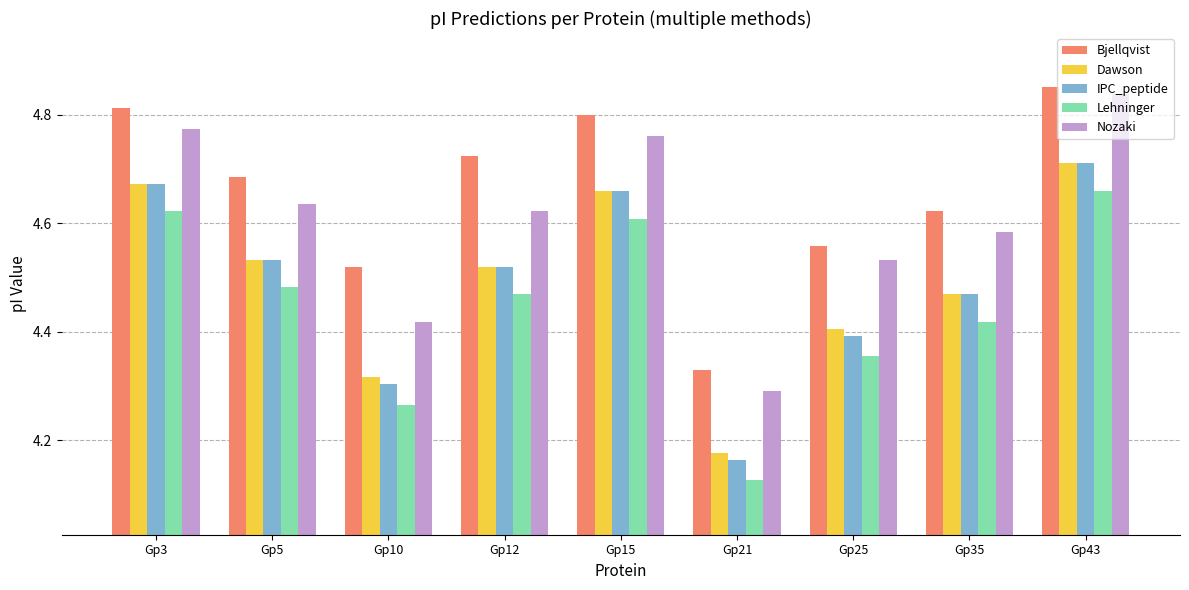

What is the difference between the highest and lowest values at Gp12?

0.3